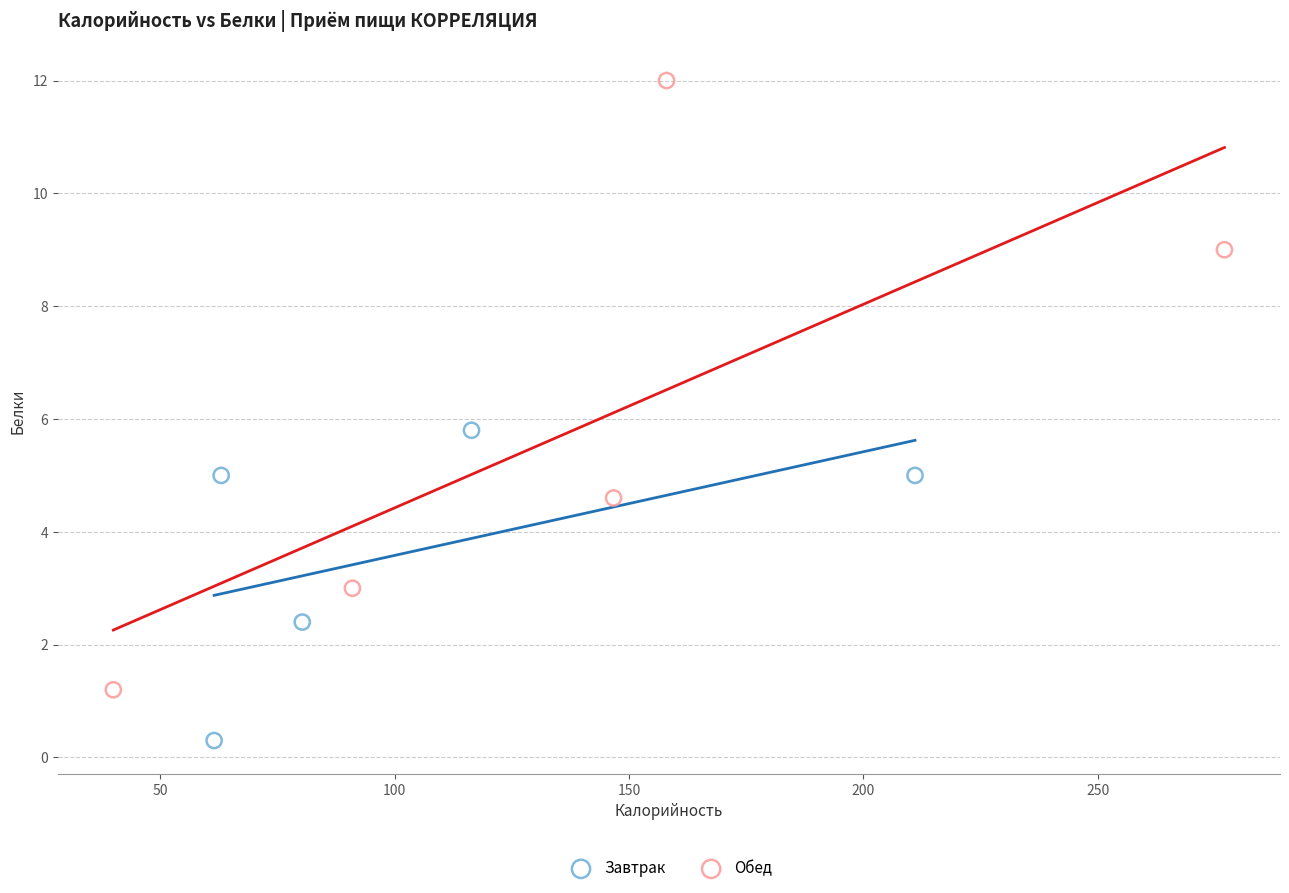

Which series contains the lowest Y value?

Завтрак